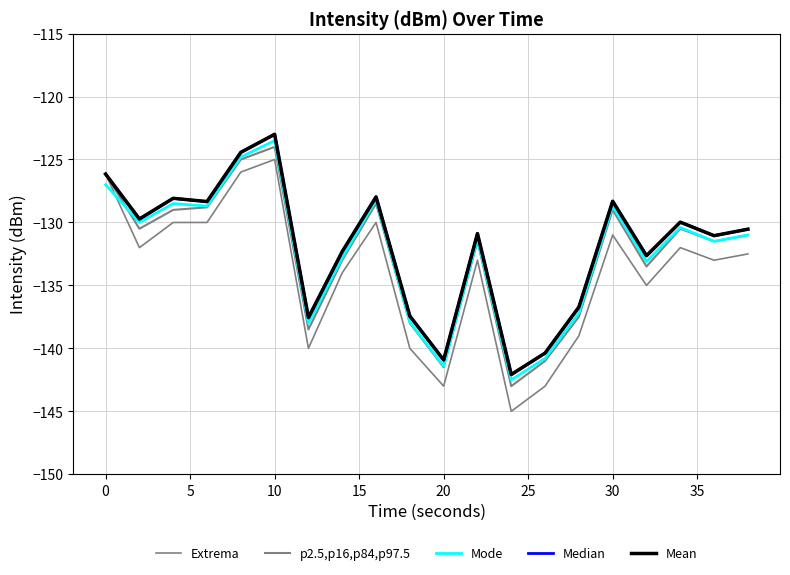

Does the chart display data point markers on the line(s)?

No